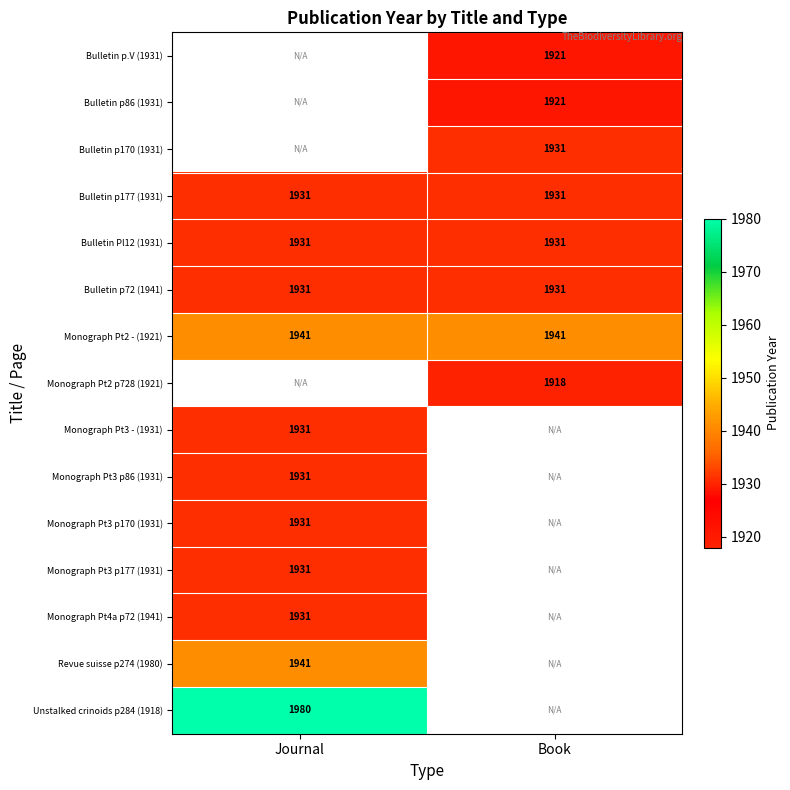

What is the greatest value displayed?

1980.0